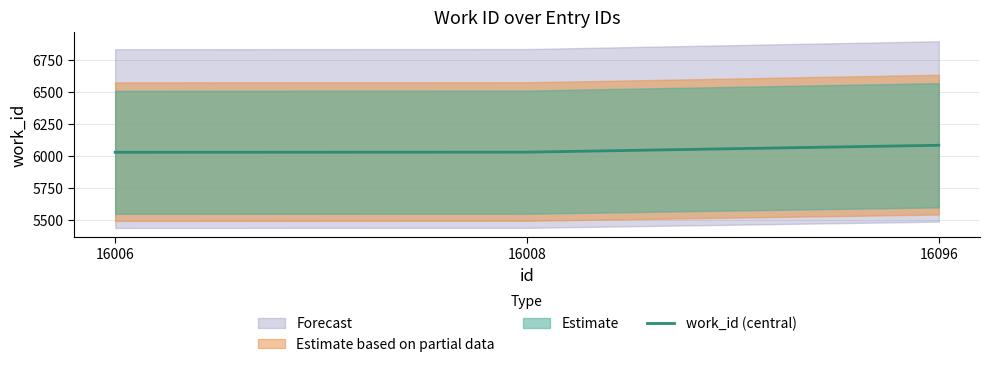

At which category does the chart reach its peak across all series?

16096